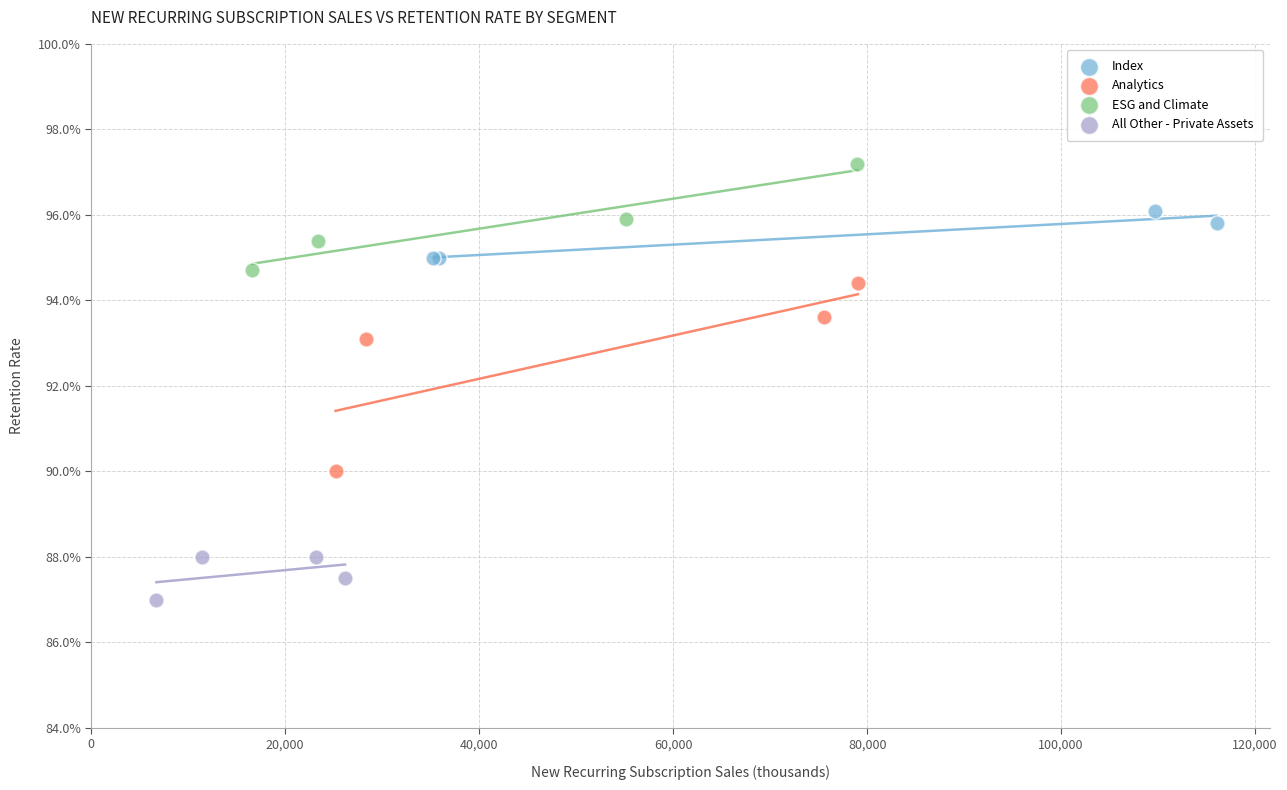

What are all the series names shown in the legend?

Index, Analytics, ESG and Climate, All Other - Private Assets